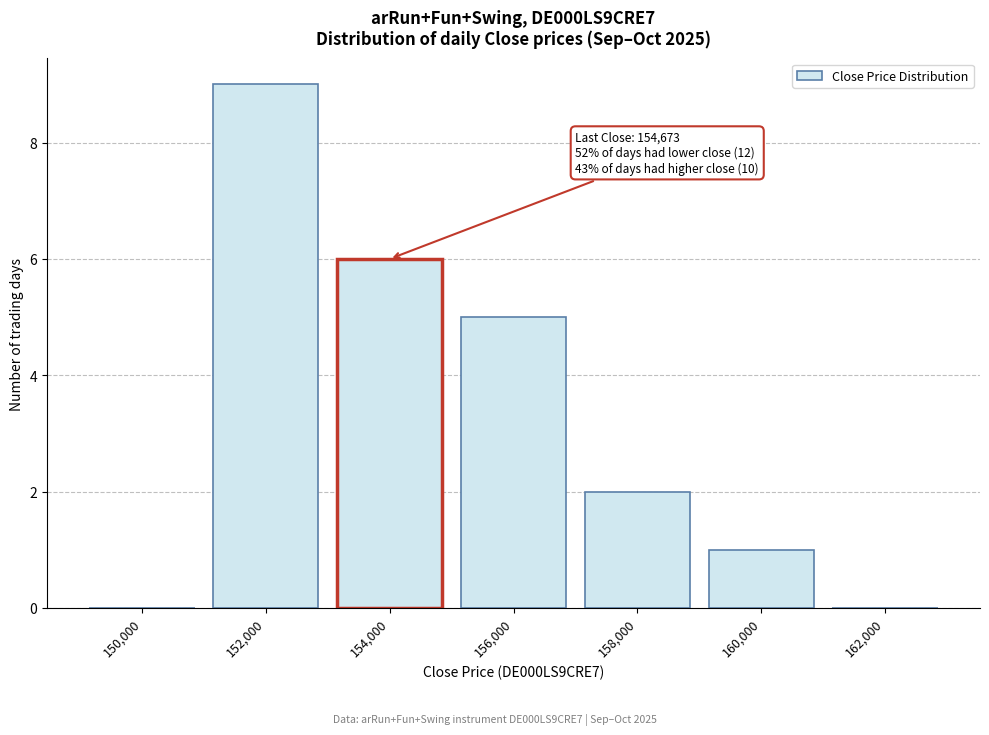

Reading right to left, transcribe all the data shown in this chart.

162,000=0	160,000=1	158,000=2	156,000=5	154,000=6	152,000=9	150,000=0